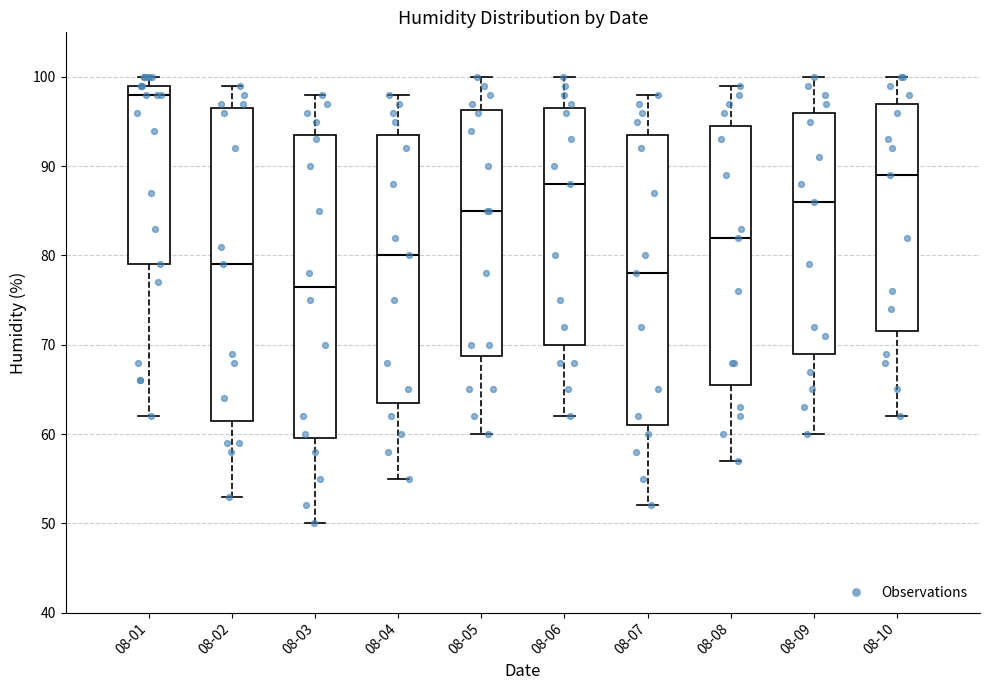

Which box is the tallest, from its lower edge to its upper edge?

08-02